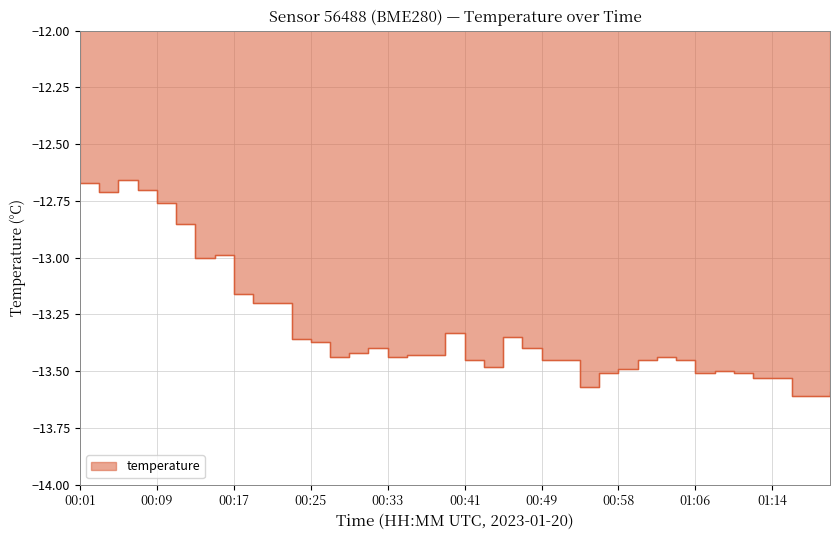

Is it true that the value at 00:13 is -7.0?

False